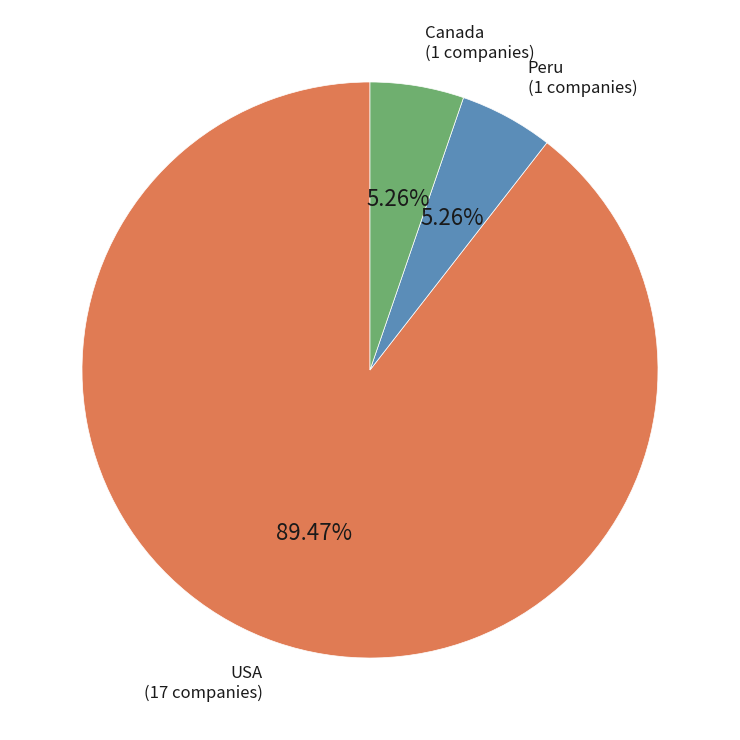

What percentage is the USA slice, to the nearest percent?

89%